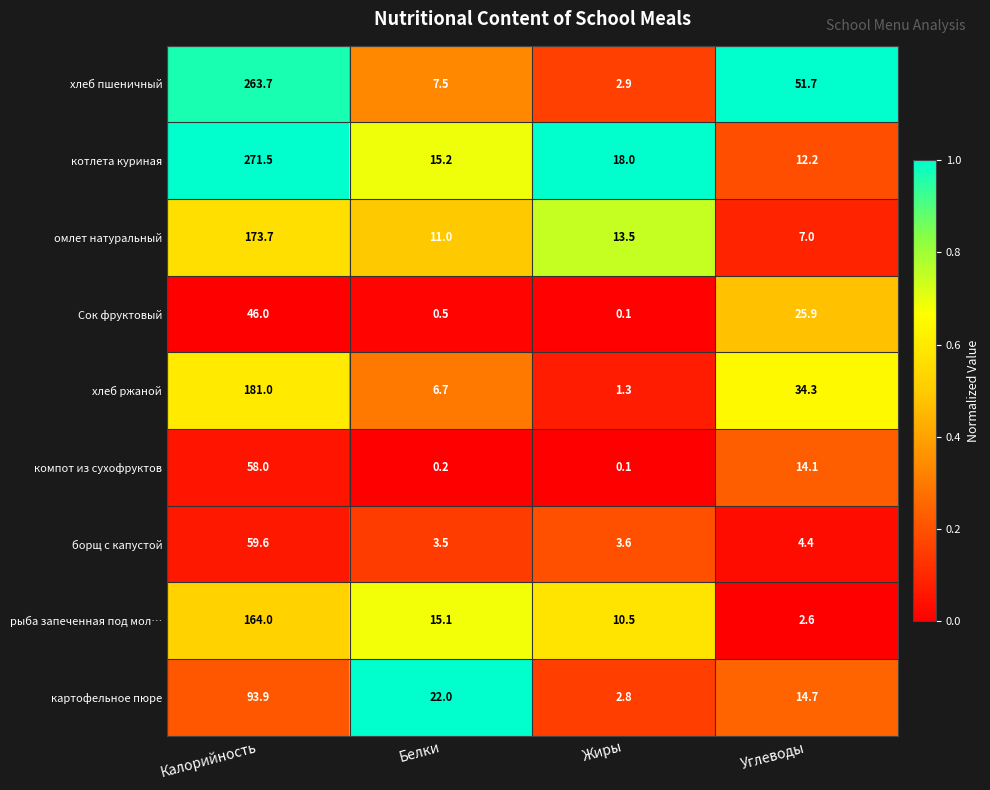

At how many categories does at least one series exceed 0?

4